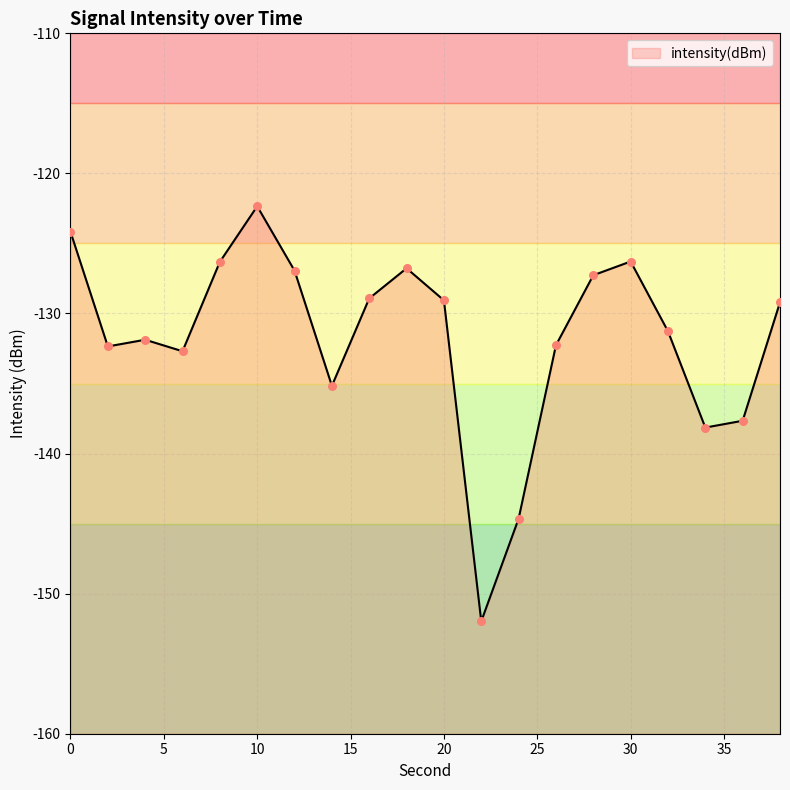

Which has a higher value, 32 or 16?

16